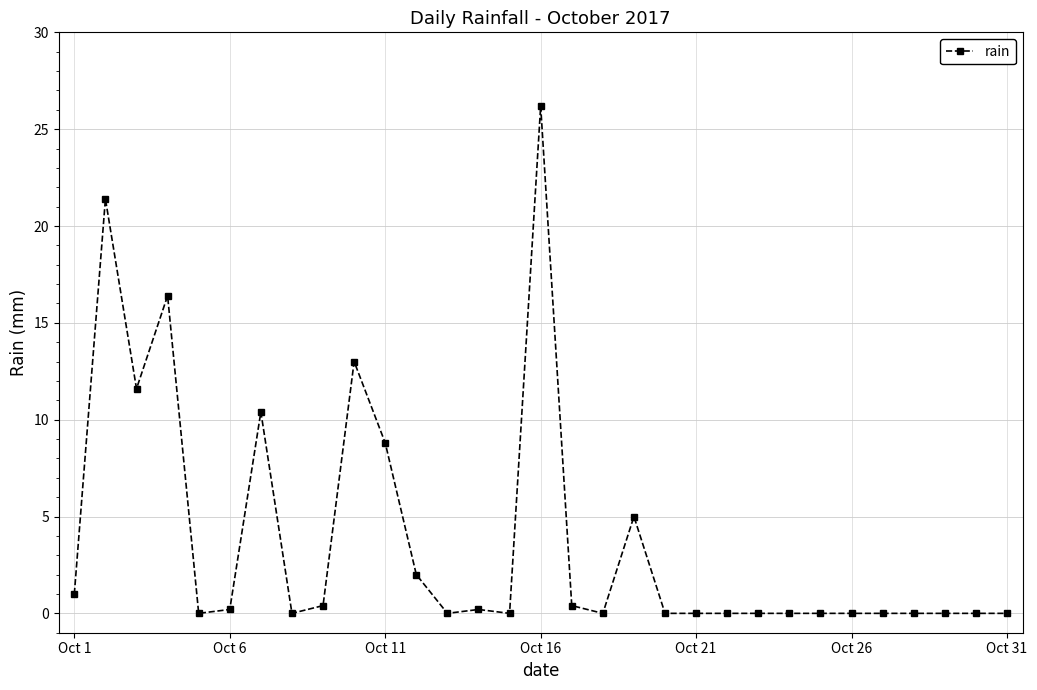

What is the value of the 19th point from the left?

5.0